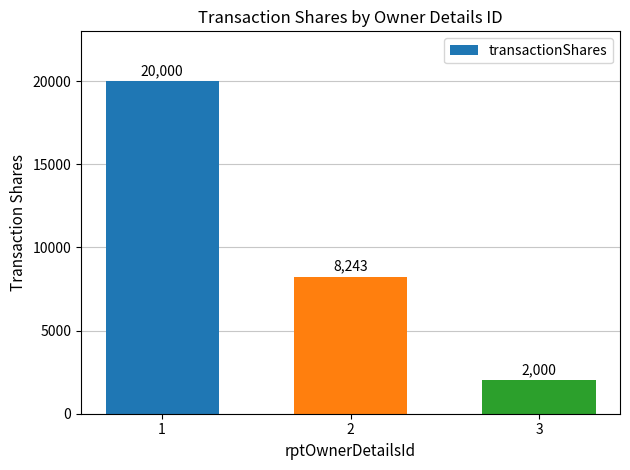

Does the chart contain stacked bars?

No